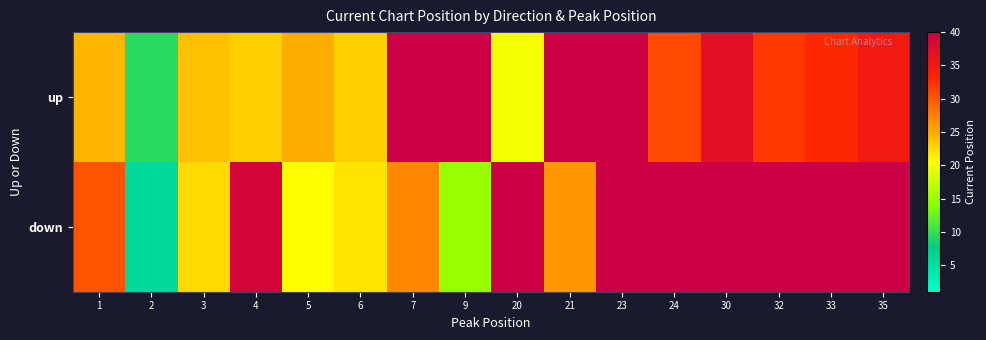

Which series changed the most between 7 and 35?

row_1